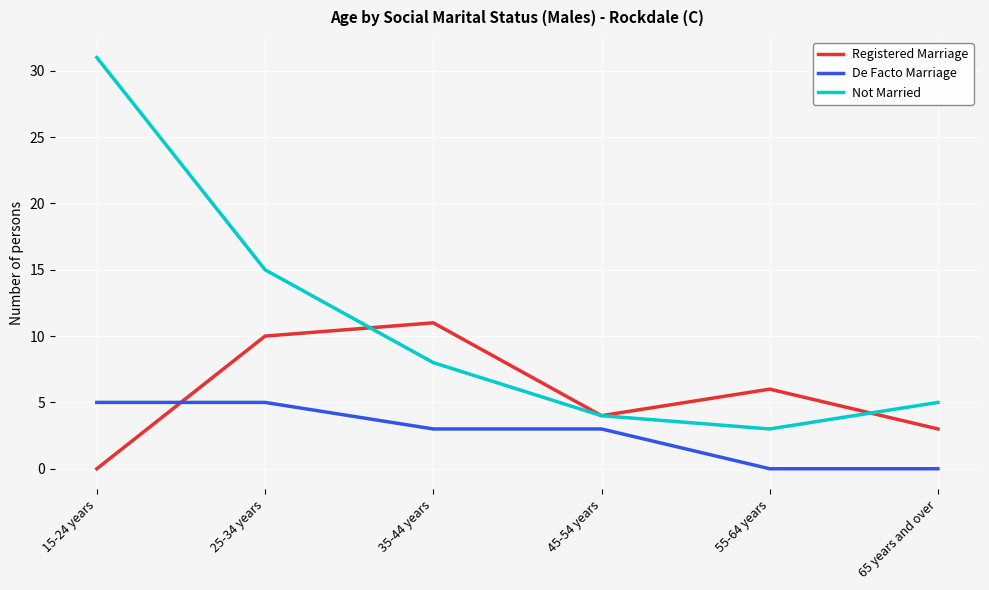

Reading left to right, what are all the values shown in this chart?

Registered Marriage: 0	10	11	4	6	3
De Facto Marriage: 5	5	3	3	0	0
Not Married: 31	15	8	4	3	5